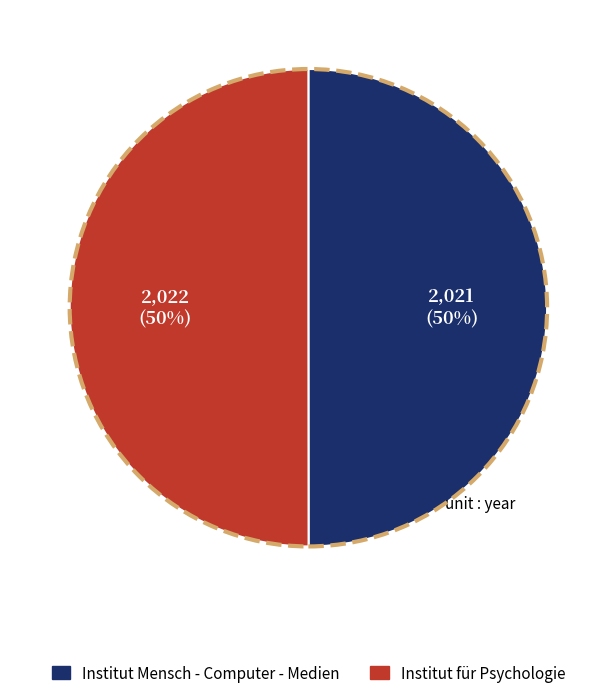

To the nearest percent, what is the combined percentage of Institut Mensch - Computer - Medien and Institut für Psychologie?

100%